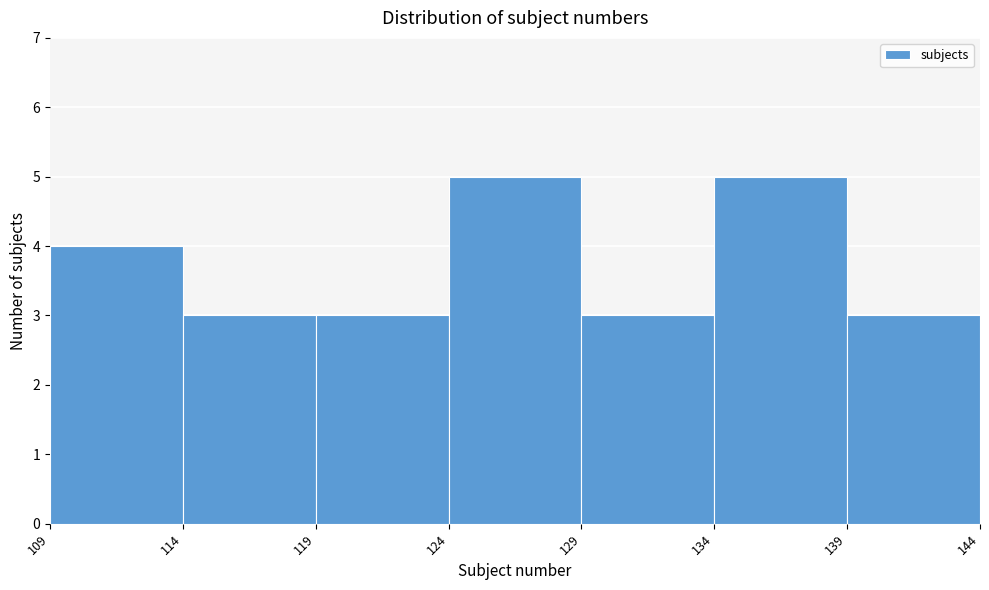

What is the height of the bar covering 139 to 144 on the x-axis? The values are not printed on the chart, so give them approximately, as read against the axis.

3